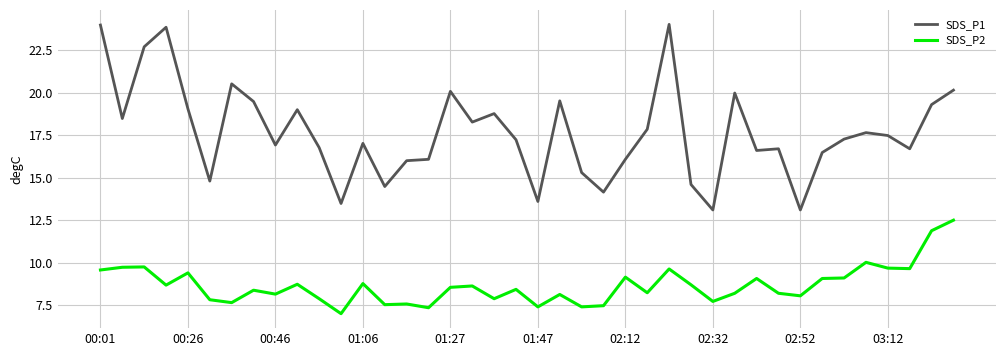

True or false: SDS_P2 and SDS_P1 cross at least once.

False